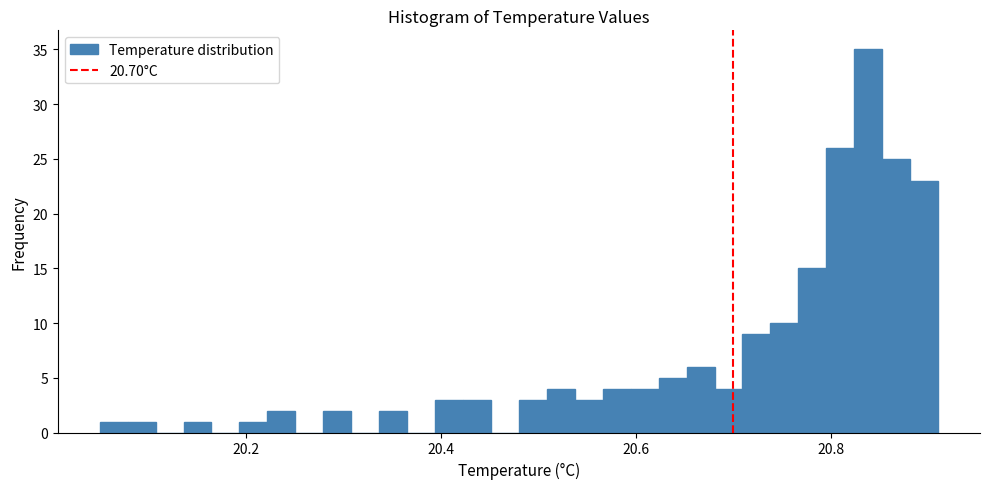

Around what value on the x-axis is the tallest bar? Give the approximate position of its centre, as read against the axis.

20.84